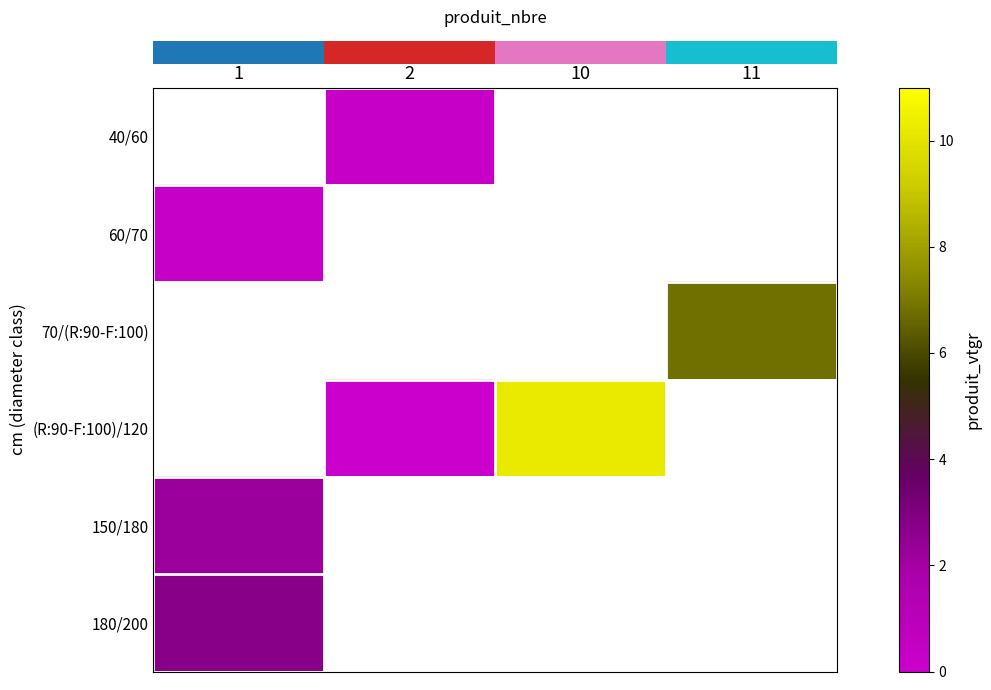

At which label does row_4 reach its peak?

1